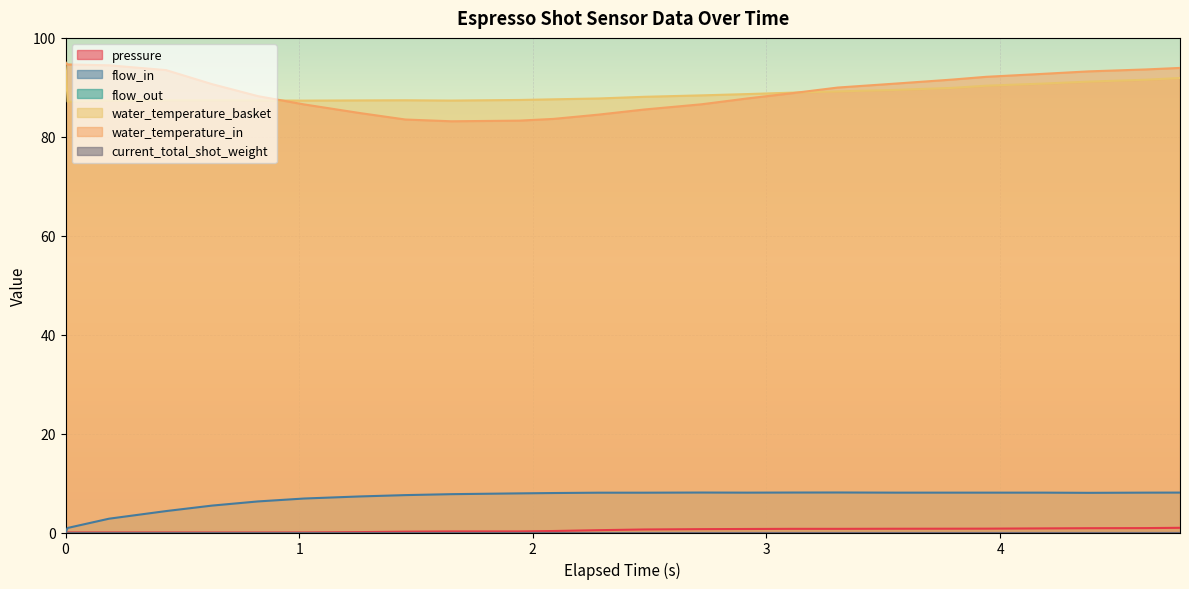

In water_temperature_basket, how many points are higher than both neighbors (excluding endpoints)?

1